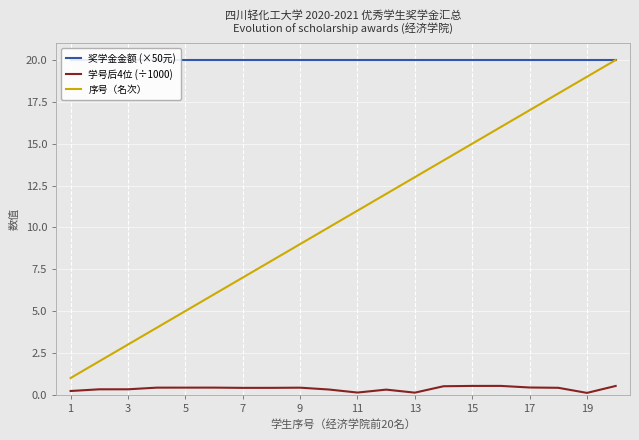

True or false: 序号（名次） has a value of 17.0 at 17.

True